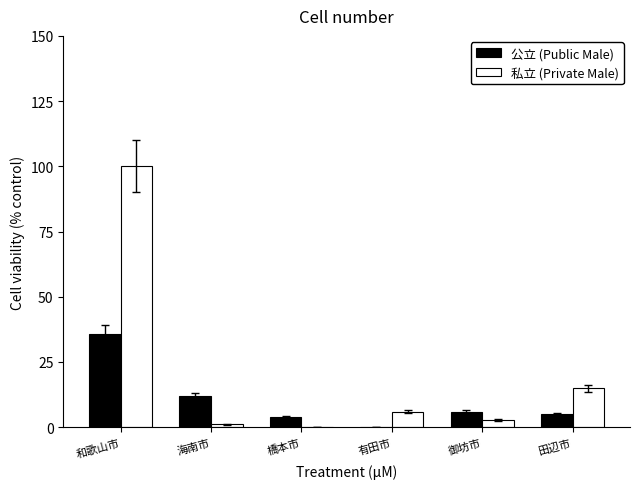

What is the highest value of the 公立 (Public Male) series?

35.7